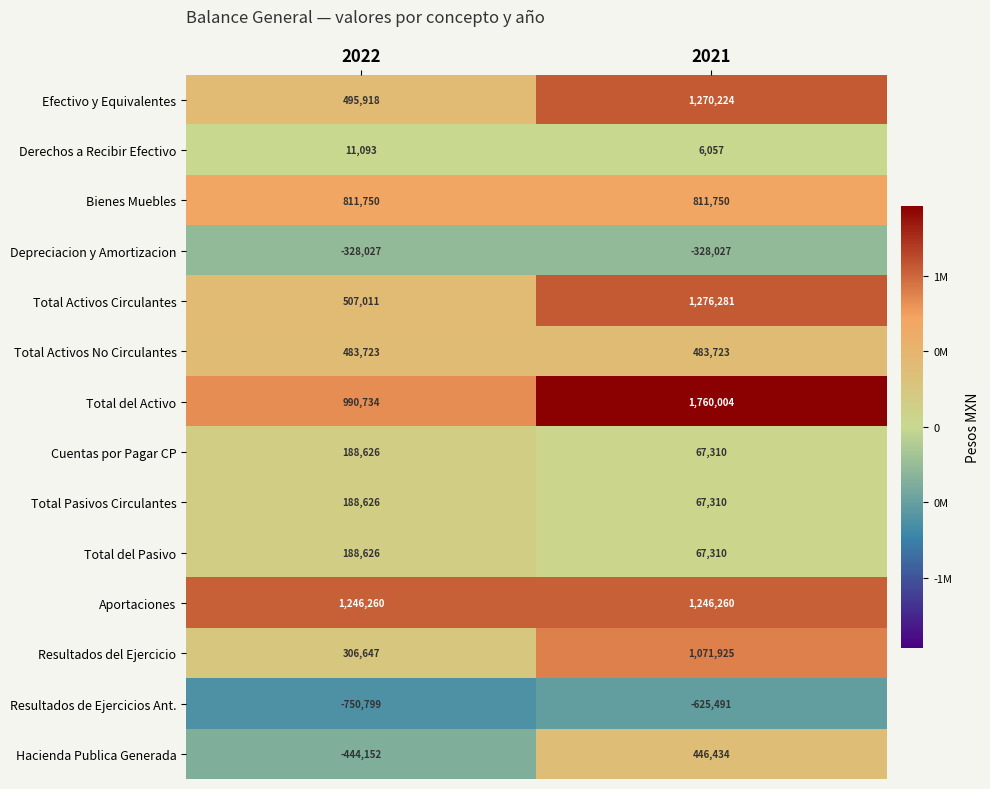

What is the sum of the Total del Activo values at 2021 and 2022?

2750738